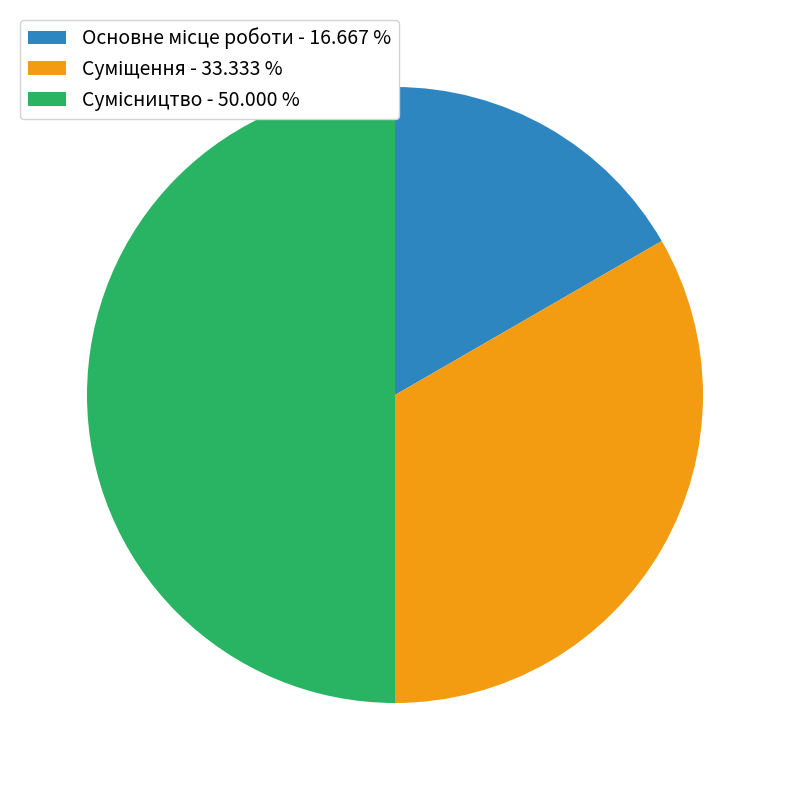

How many slices are in this pie chart?

3